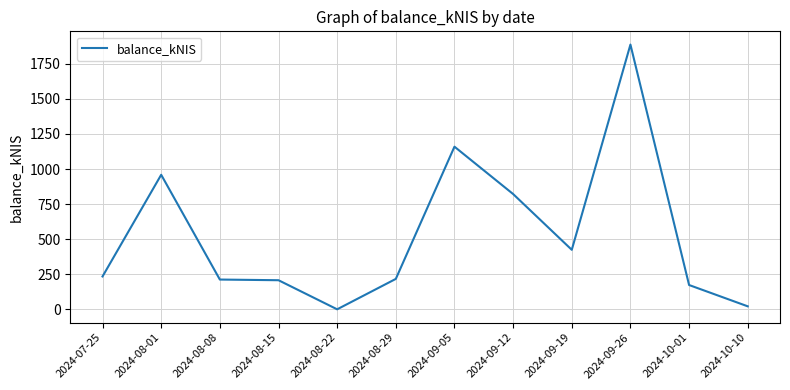

Is it true that the value at 2024-09-19 is 713.2?

False